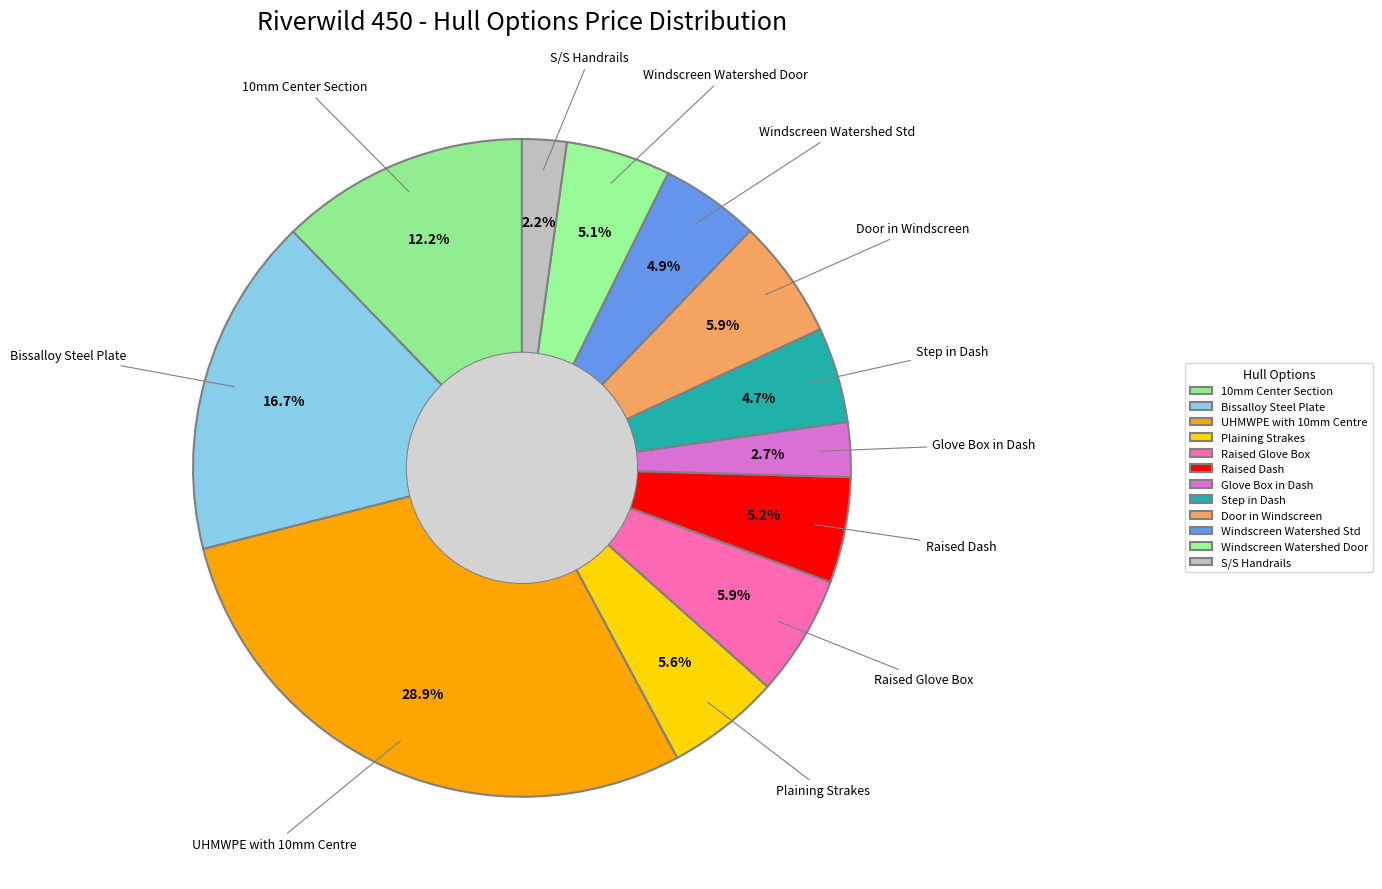

Combined, do Step in Dash and Door in Windscreen account for over 50%?

No